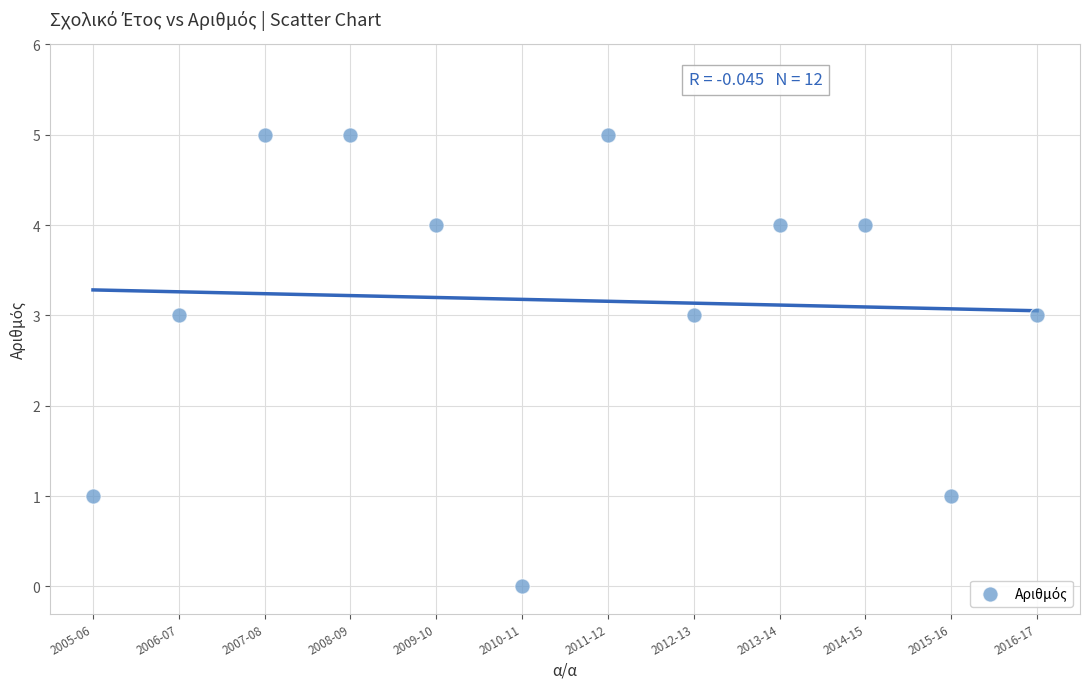

What is the average X value?

8